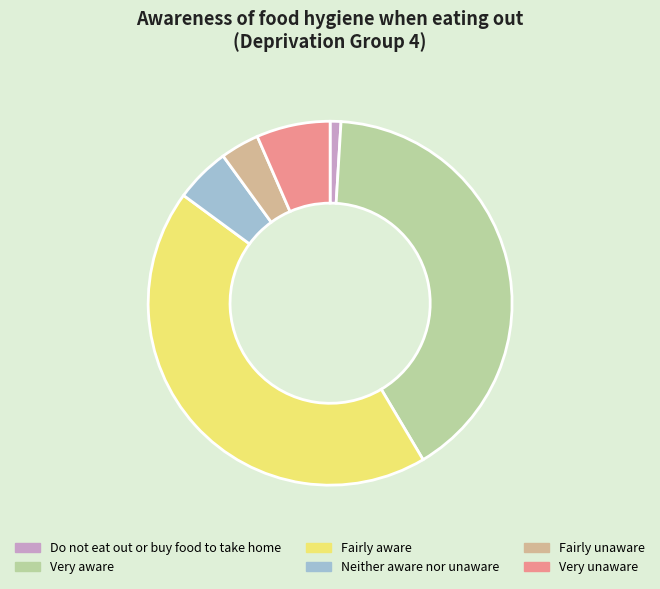

Rank the categories by value from highest to lowest.

Fairly aware, Very aware, Very unaware, Neither aware nor unaware, Fairly unaware, Do not eat out or buy food to take home